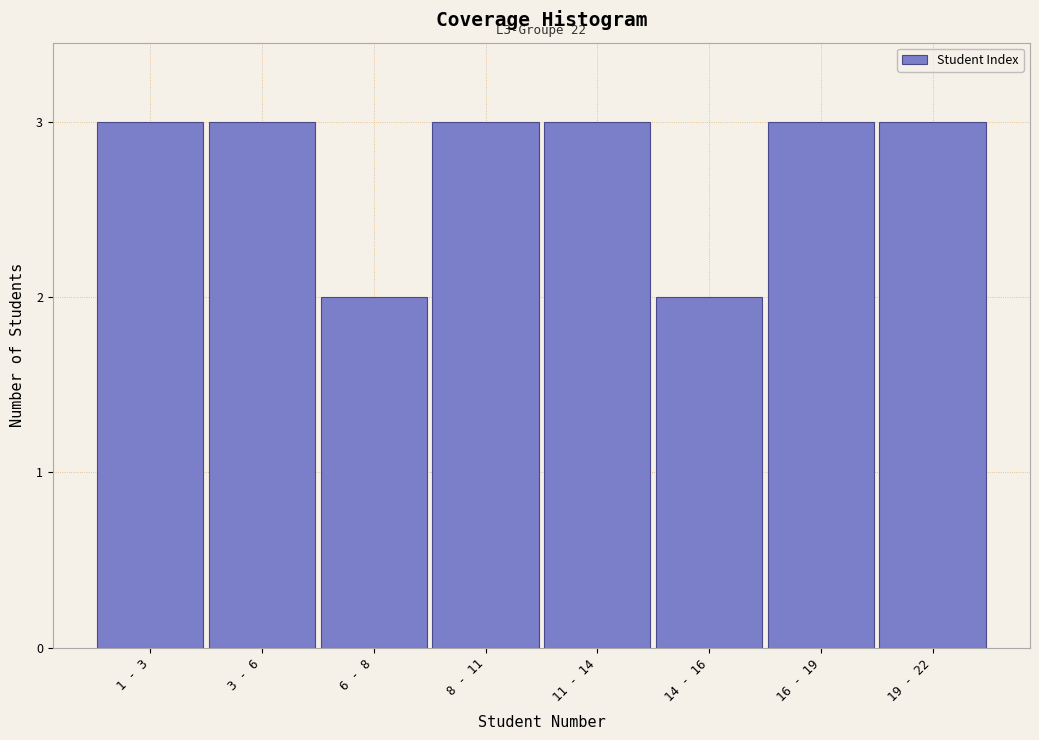

Reading left to right, extract all data points from this chart.

3	3	2	3	3	2	3	3